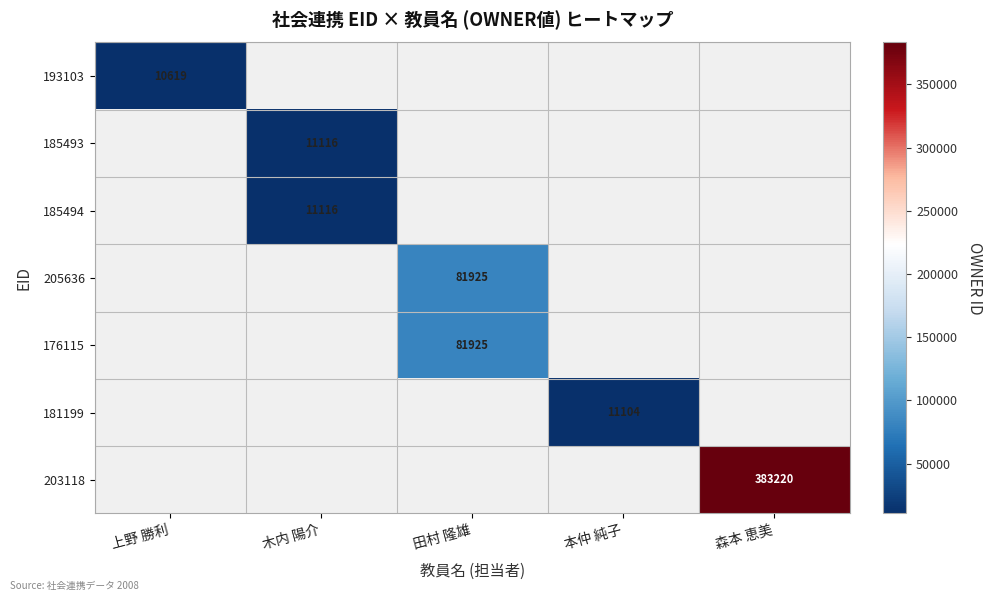

Which has a higher value, 本仲 純子 or 森本 恵美?

森本 恵美